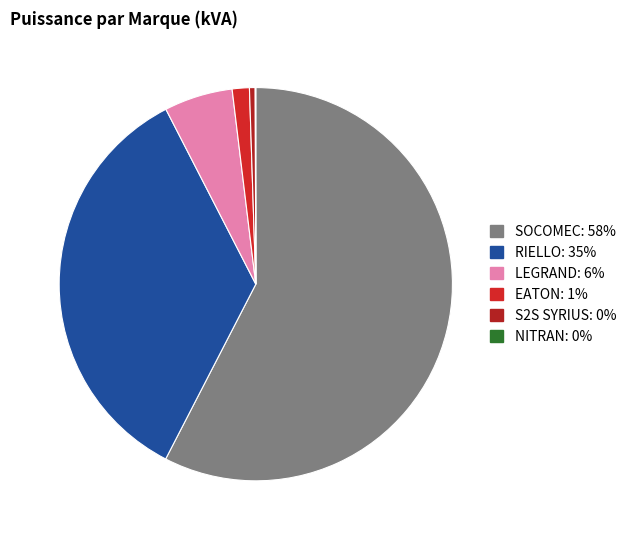

Does any single category account for the majority?

Yes